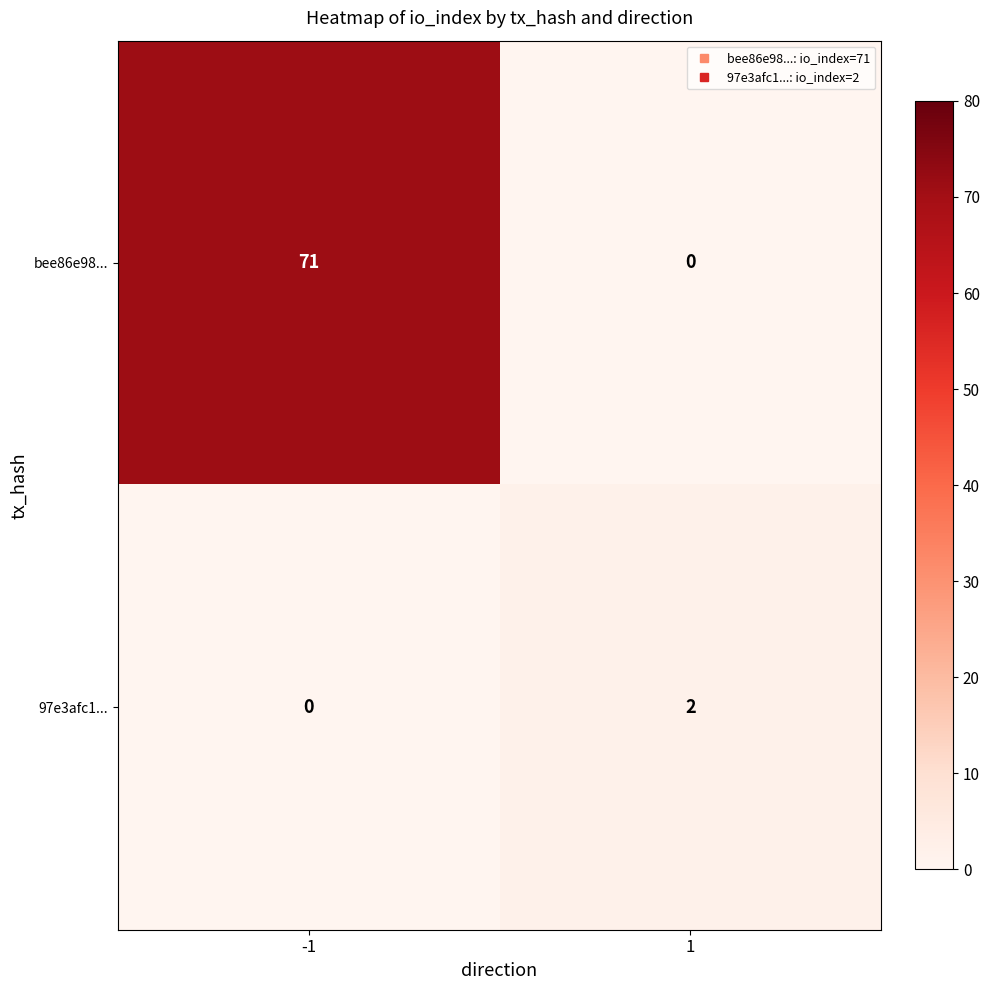

What is the difference between the highest and lowest values at -1?

71